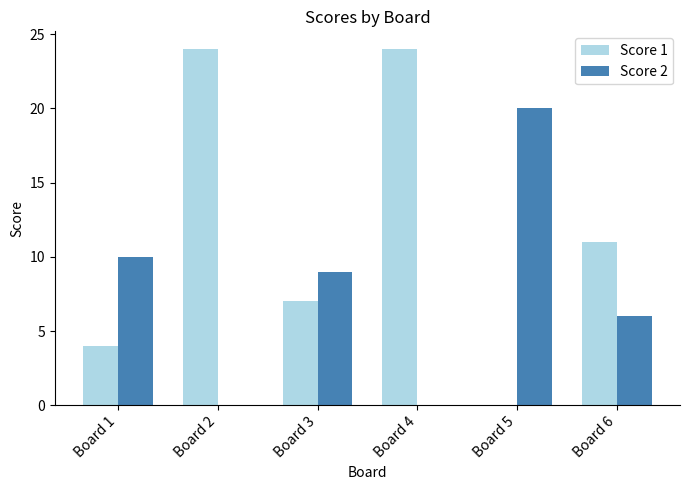

What is the highest value of the Score 1 series?

24